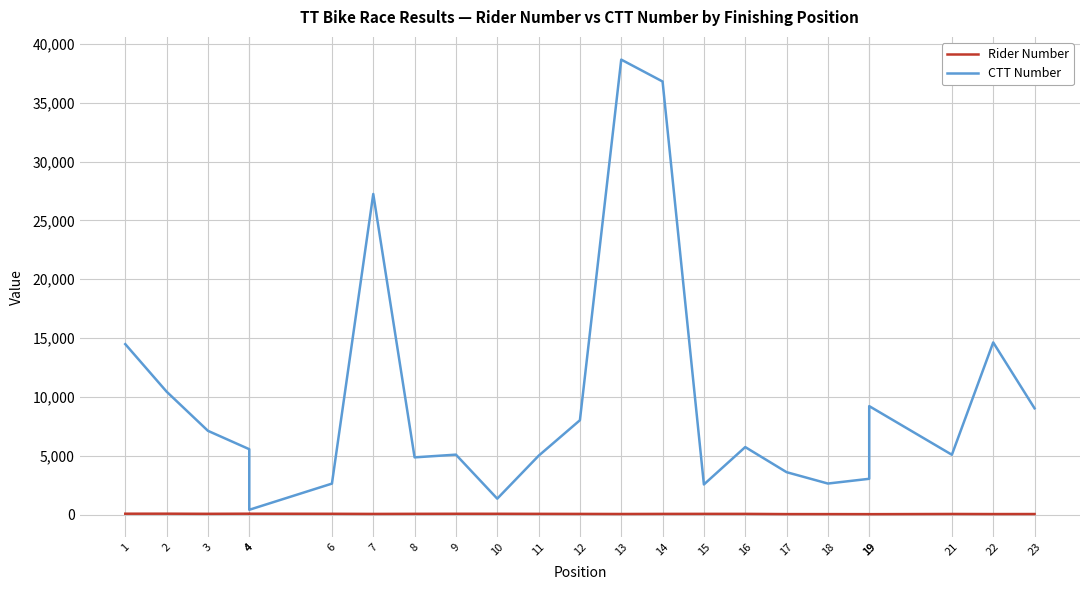

True or false: Rider Number and CTT Number cross at least once.

False